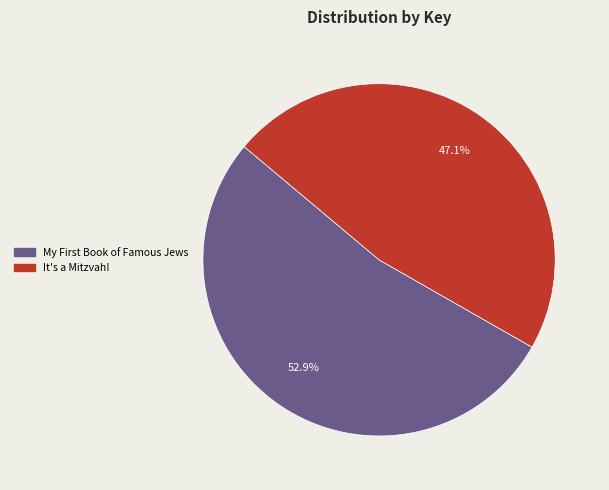

How much of the chart is everything except It's a Mitzvah!?

52.9%